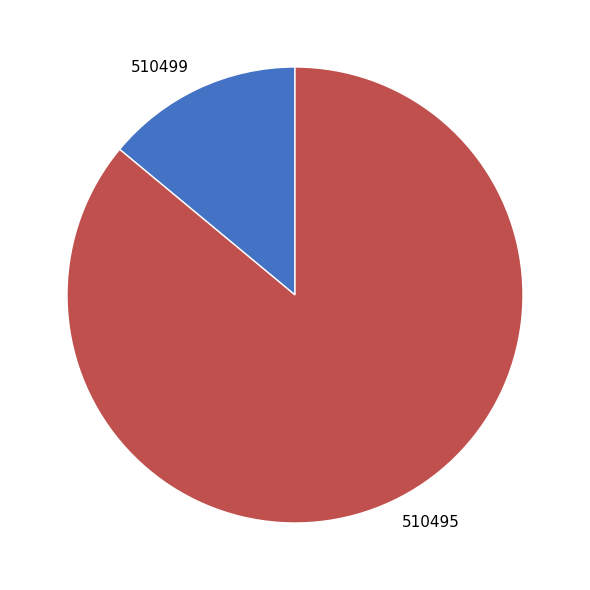

Combined, do 510495 and 510499 account for over 50%?

Yes